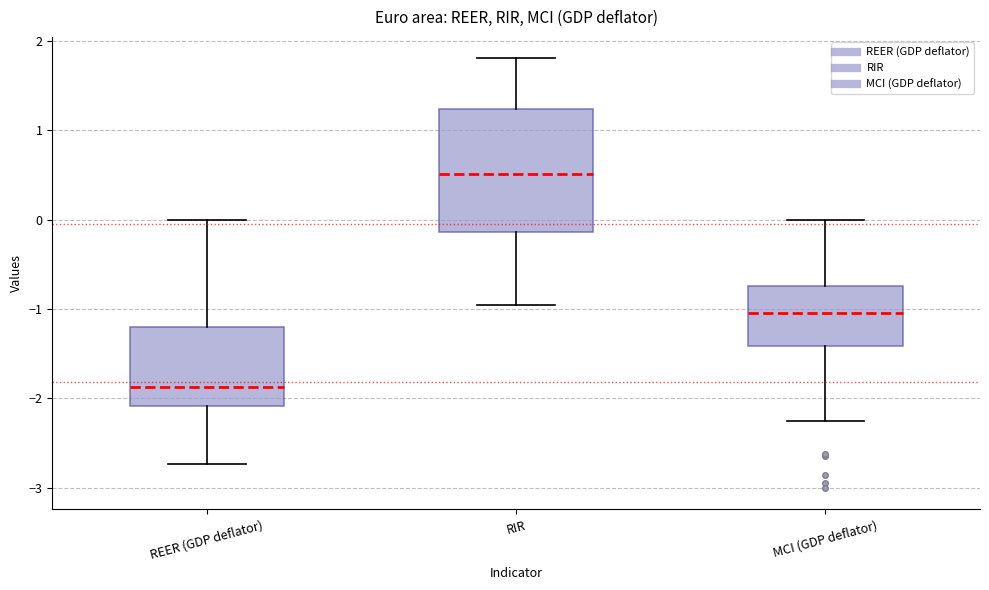

Which box is the tallest, from its lower edge to its upper edge?

RIR